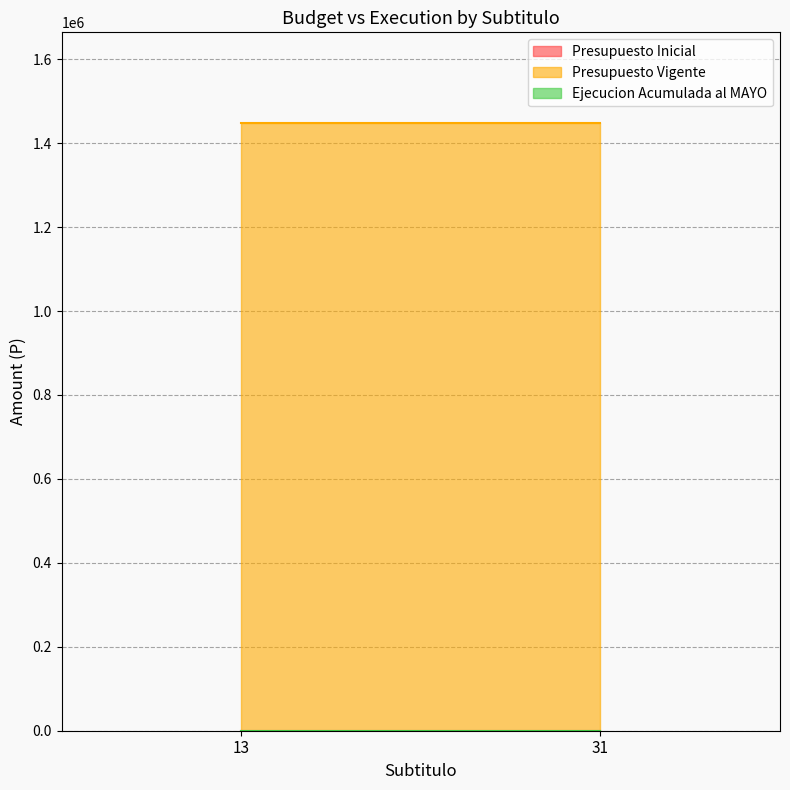

Does the chart display data point markers on the line(s)?

No